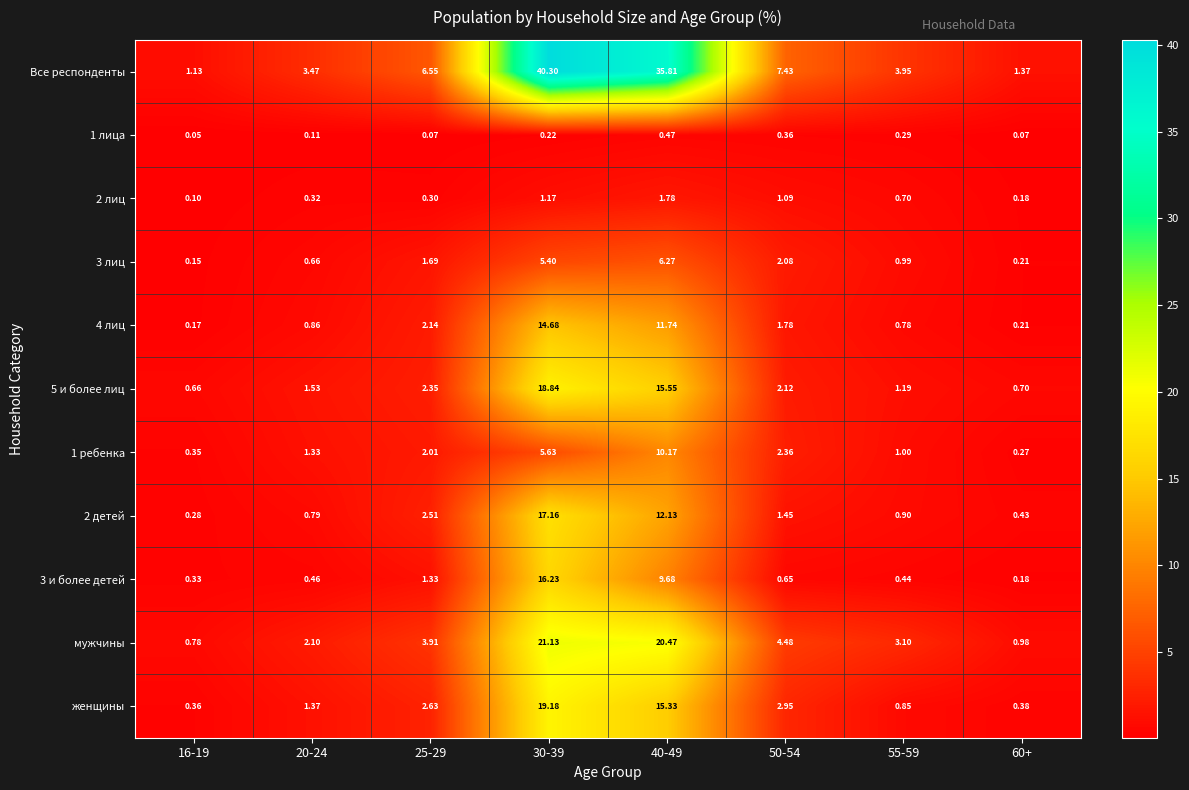

Which series has the largest total across all categories?

Все респонденты